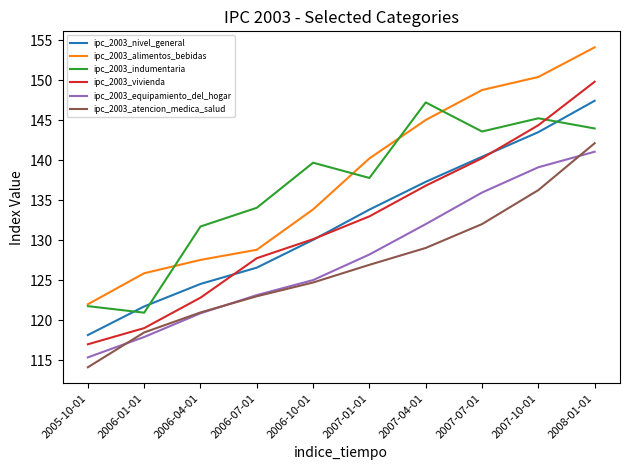

True or false: ipc_2003_equipamiento_del_hogar and ipc_2003_atencion_medica_salud intersect in this chart.

True